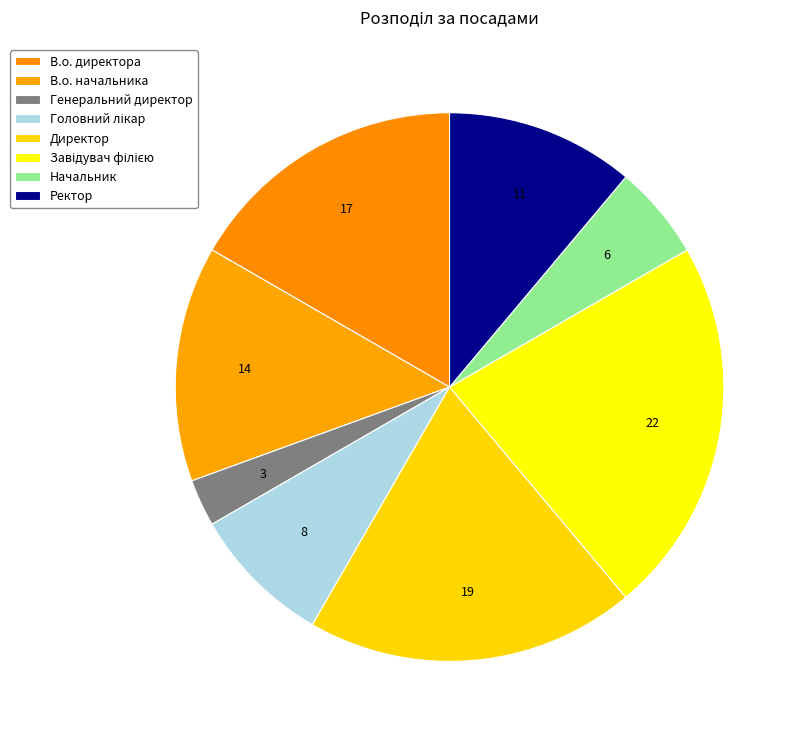

Combined, what portion of the pie is Генеральний директор and В.о. начальника?

16.7%